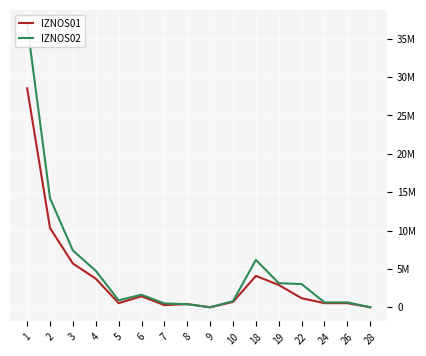

Is this an area chart (filled region under the line)?

No